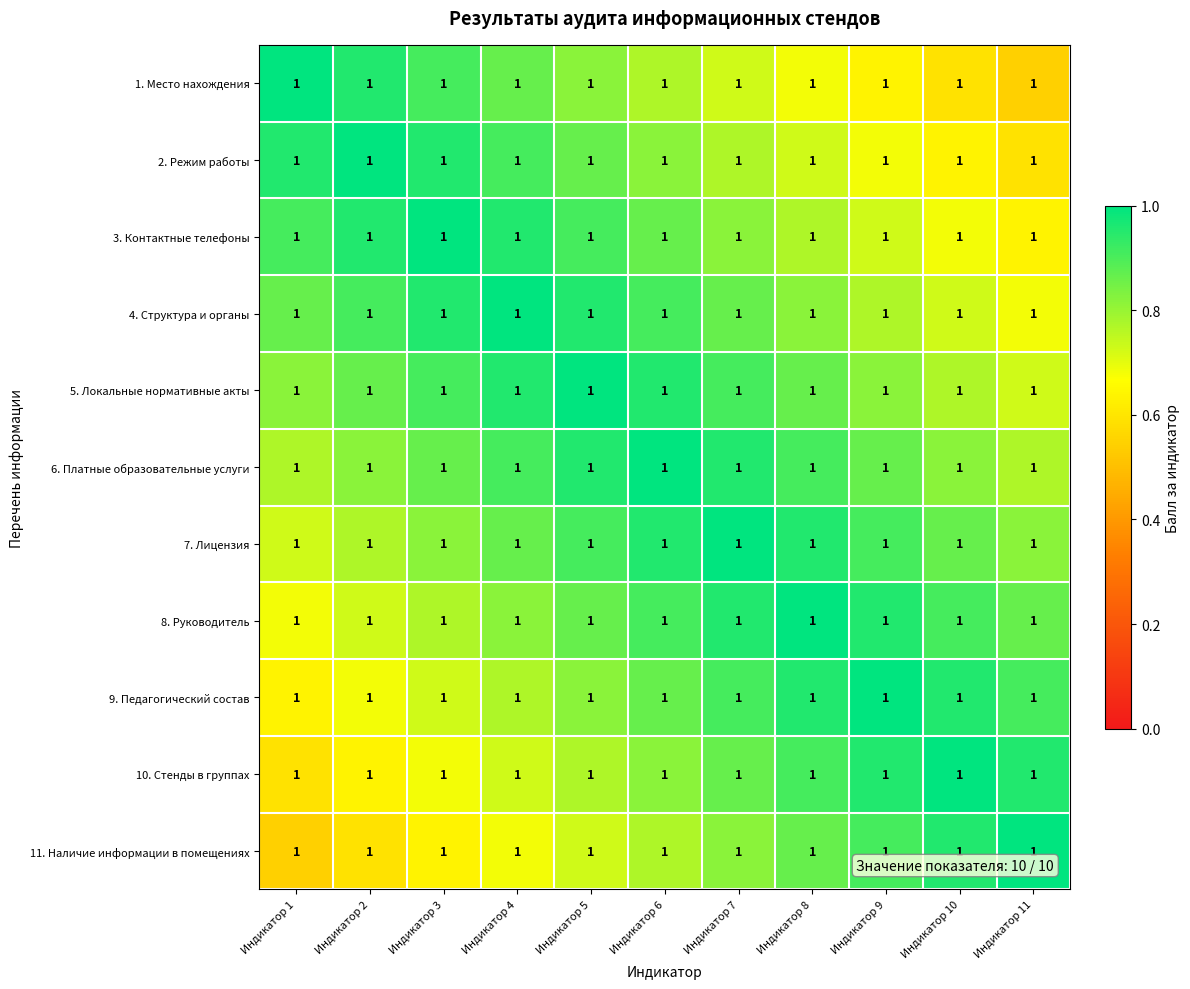

What is the difference between the maximum and minimum values in the 4. Структура и органы series?

0.3